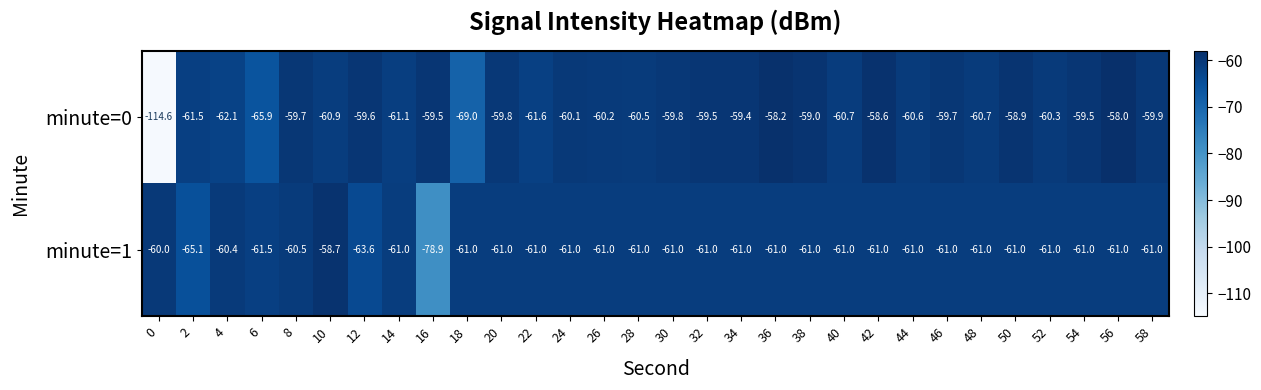

At which category is the sum across all series the highest?

56